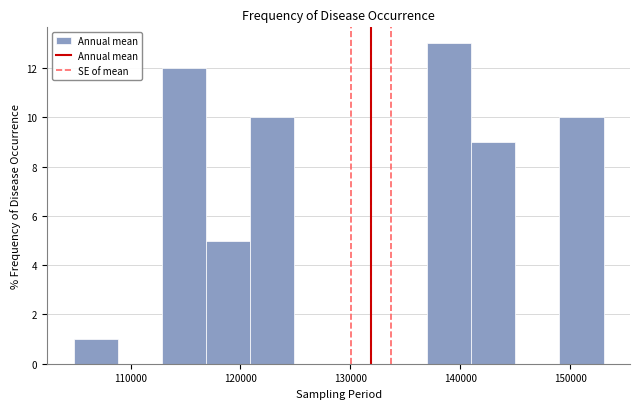

Reading left to right, list every bar in this chart as the range it spans on the x-axis followed by its height. Neither the bar edges nor the heights are printed on the chart, so give them approximately, as read against the axes.

105000 to 109000: 1
109000 to 113000: 0
113000 to 117000: 12
117000 to 121000: 5
121000 to 125000: 10
125000 to 129000: 0
129000 to 133000: 0
133000 to 137000: 0
137000 to 141000: 13
141000 to 145000: 9
145000 to 149000: 0
149000 to 153000: 10